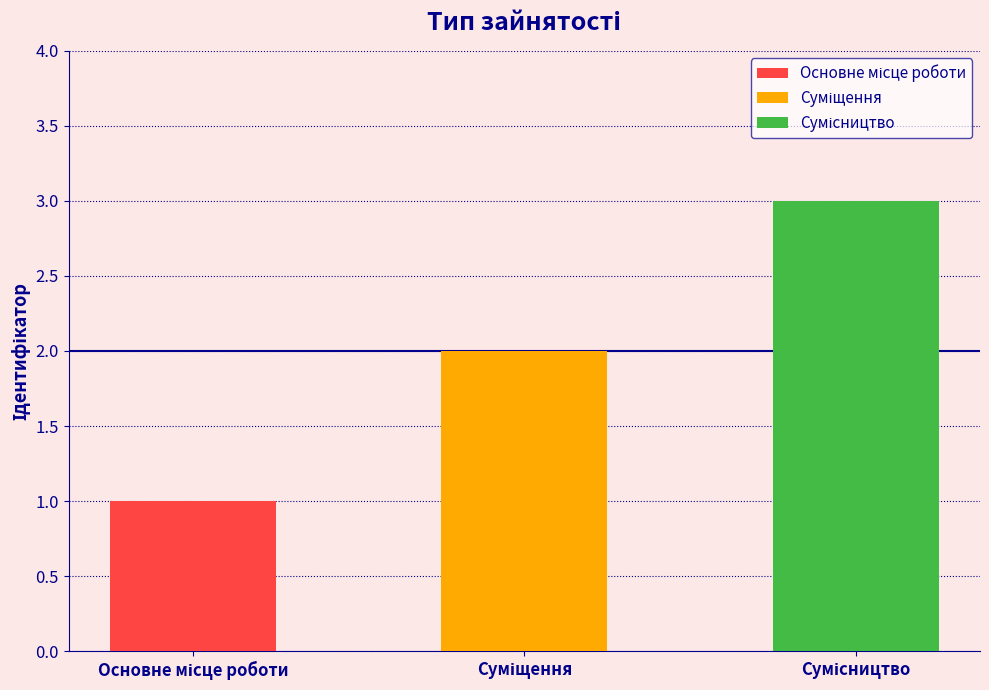

The chart shows a value of 2 at Суміщення. True or false?

True